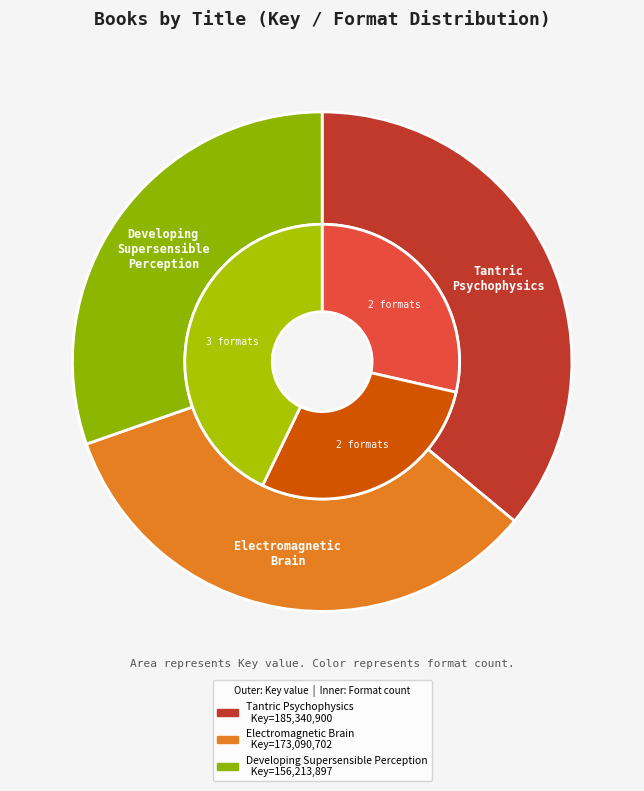

True or false: Electromagnetic Brain accounts for 34% of the total.

True